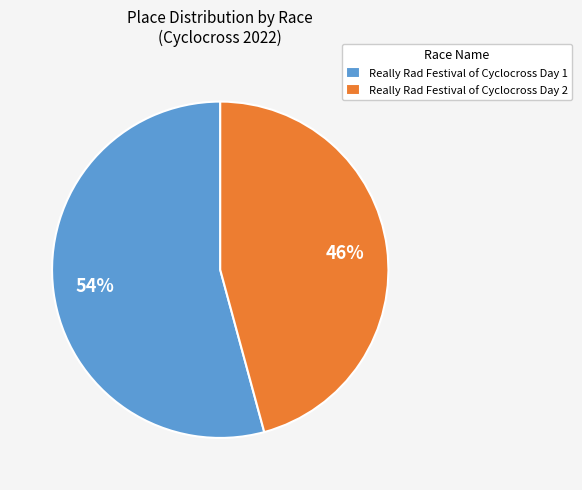

Between Really Rad Festival of Cyclocross Day 1 and Really Rad Festival of Cyclocross Day 2, which is larger?

Really Rad Festival of Cyclocross Day 1